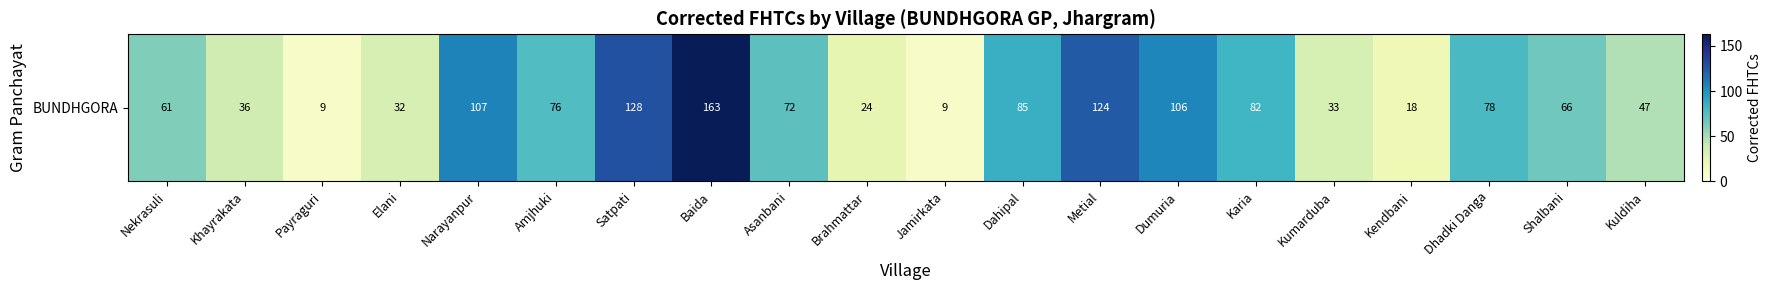

What is the difference between the second highest and second lowest values?

119